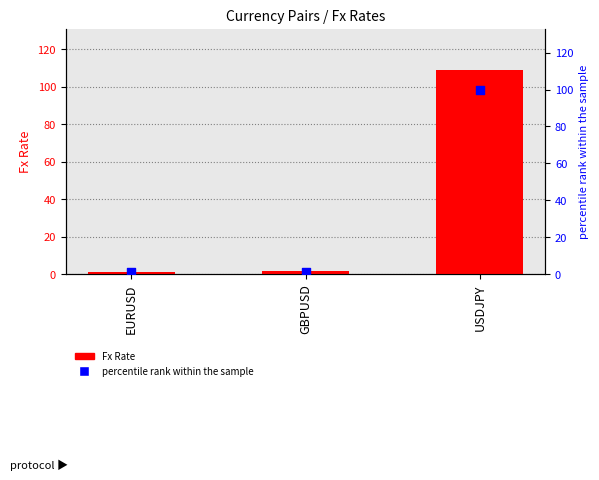

Which series has the largest total across all categories?

Fx Rate